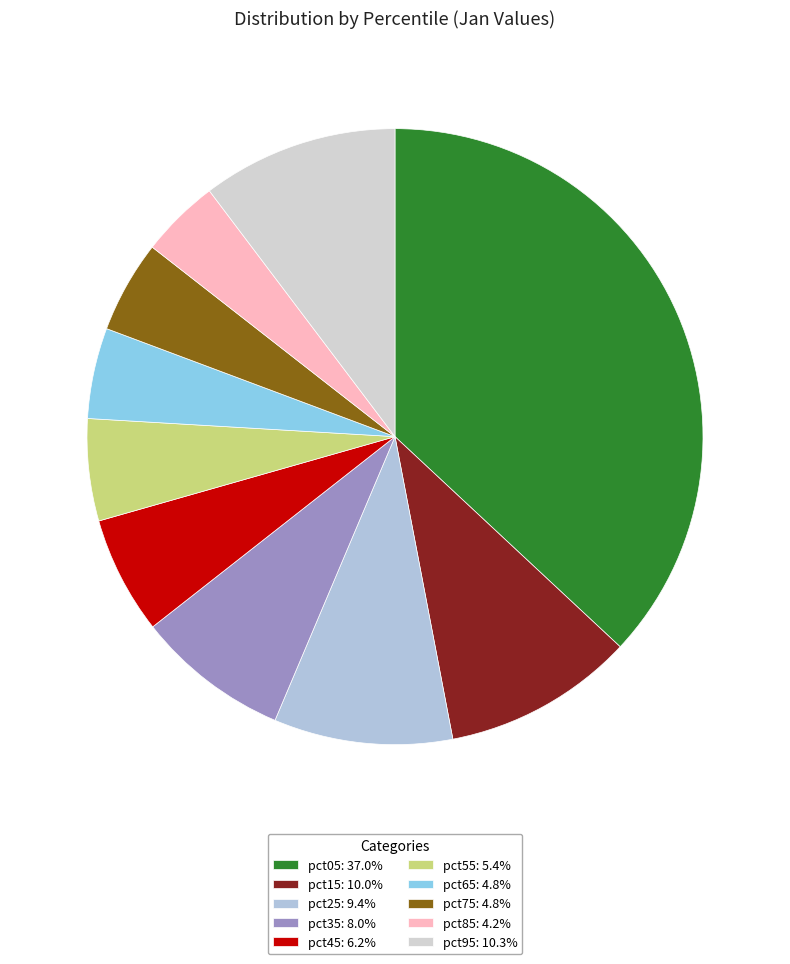

Is it true that pct75 is 5% of the pie?

True